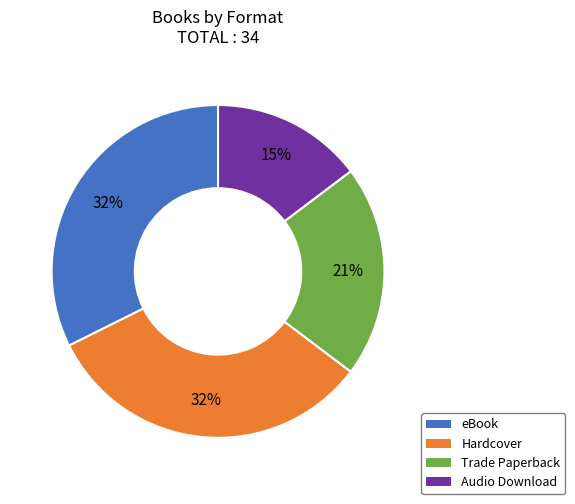

Is there any slice that represents more than half of the pie?

No